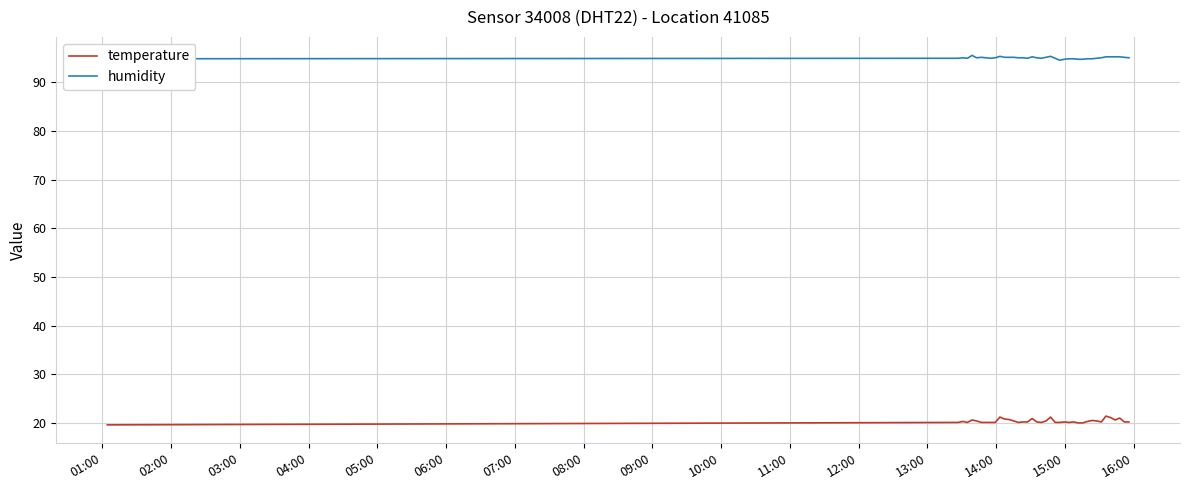

True or false: temperature and humidity cross at least once.

False